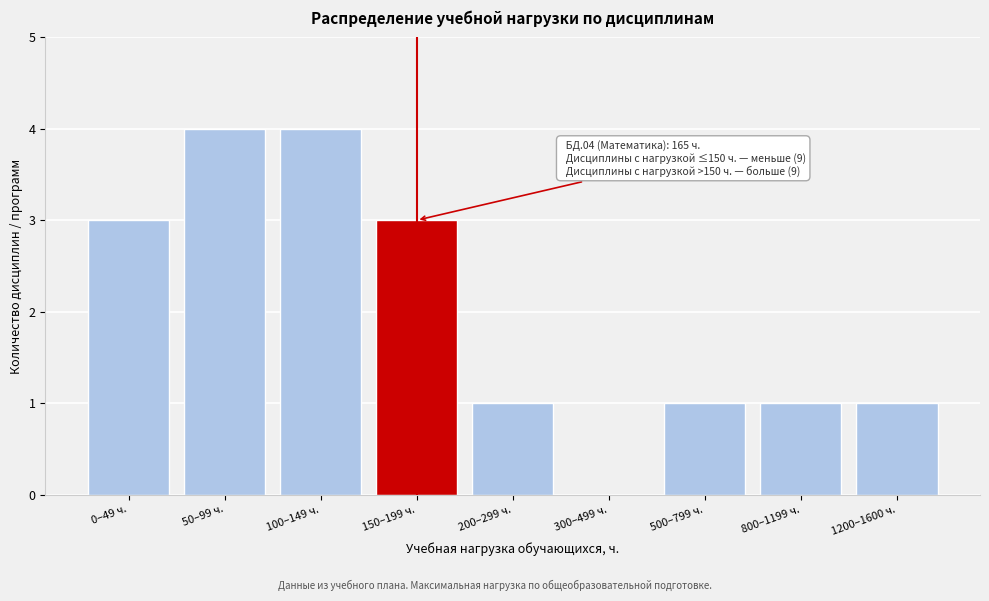

Reading left to right, list all the values displayed in this chart.

0–49 ч.=3	50–99 ч.=4	100–149 ч.=4	150–199 ч.=3	200–299 ч.=1	300–499 ч.=0	500–799 ч.=1	800–1199 ч.=1	1200–1600 ч.=1